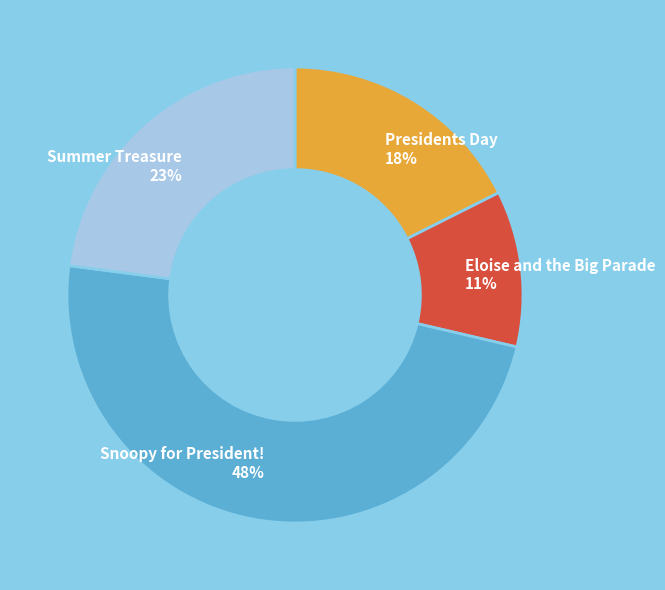

Which slice is the largest?

Snoopy for President!